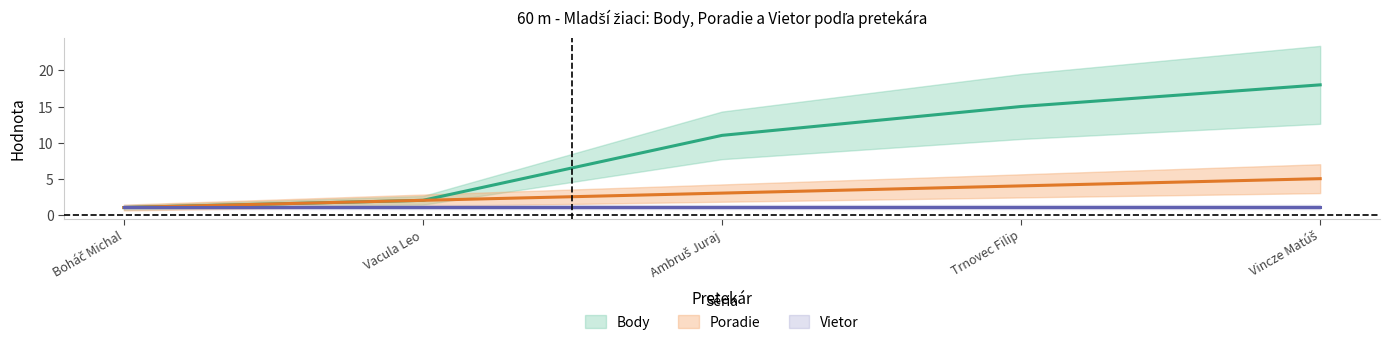

Where is Body nearest to the value 9?

Ambruš Juraj